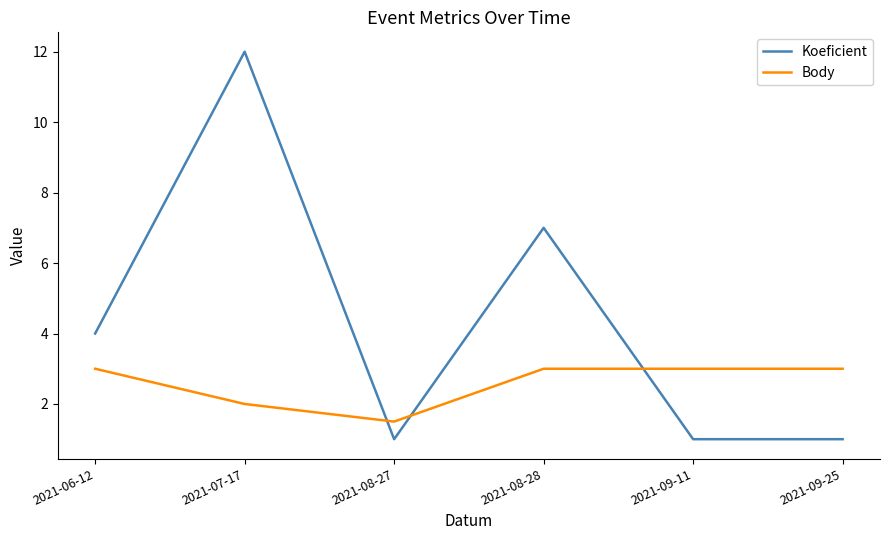

How many lines are shown in the chart?

2